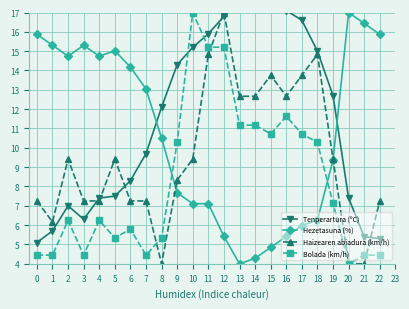

What is the total value across all series at 22?

32.9